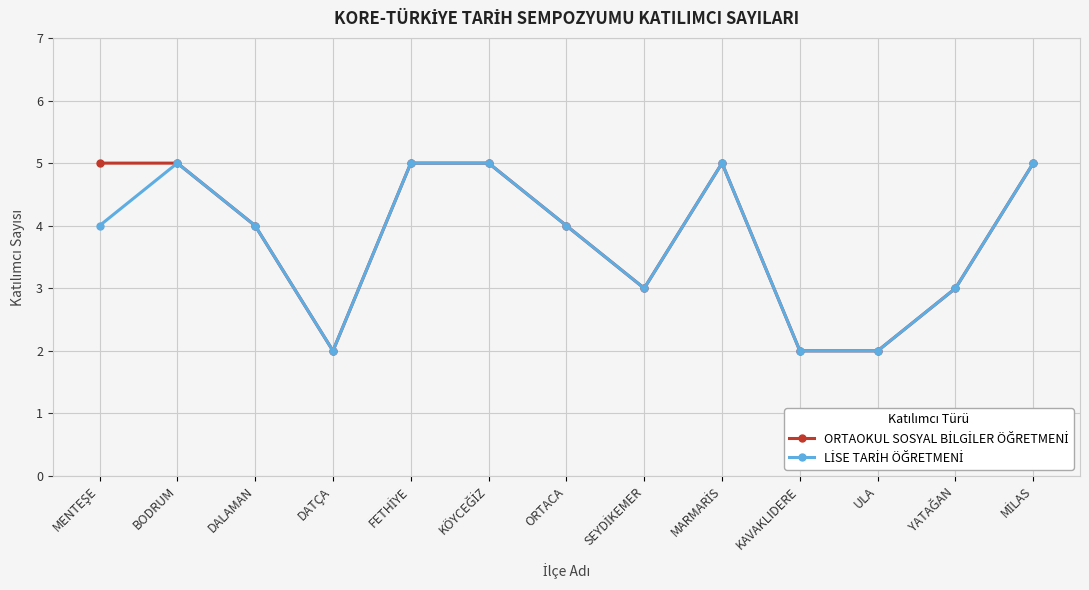

What is the total value across all series at ULA?

4